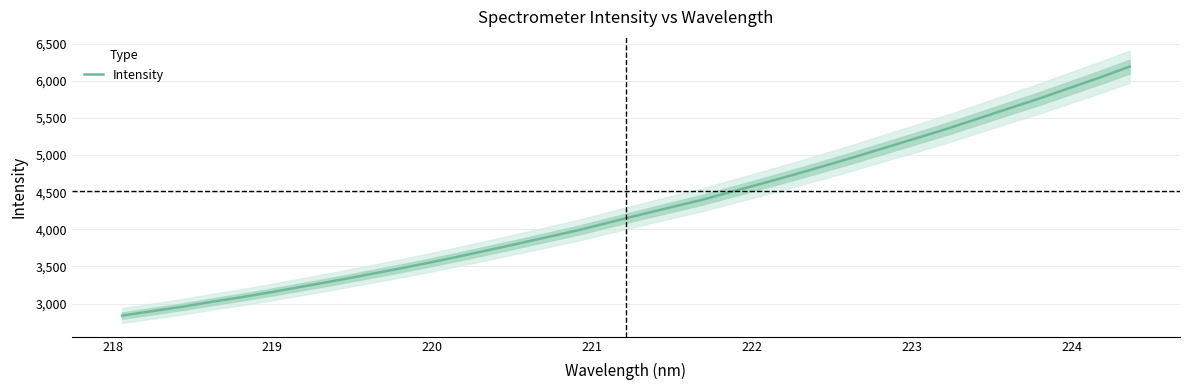

What is the minimum value for Intensity?

2839.3